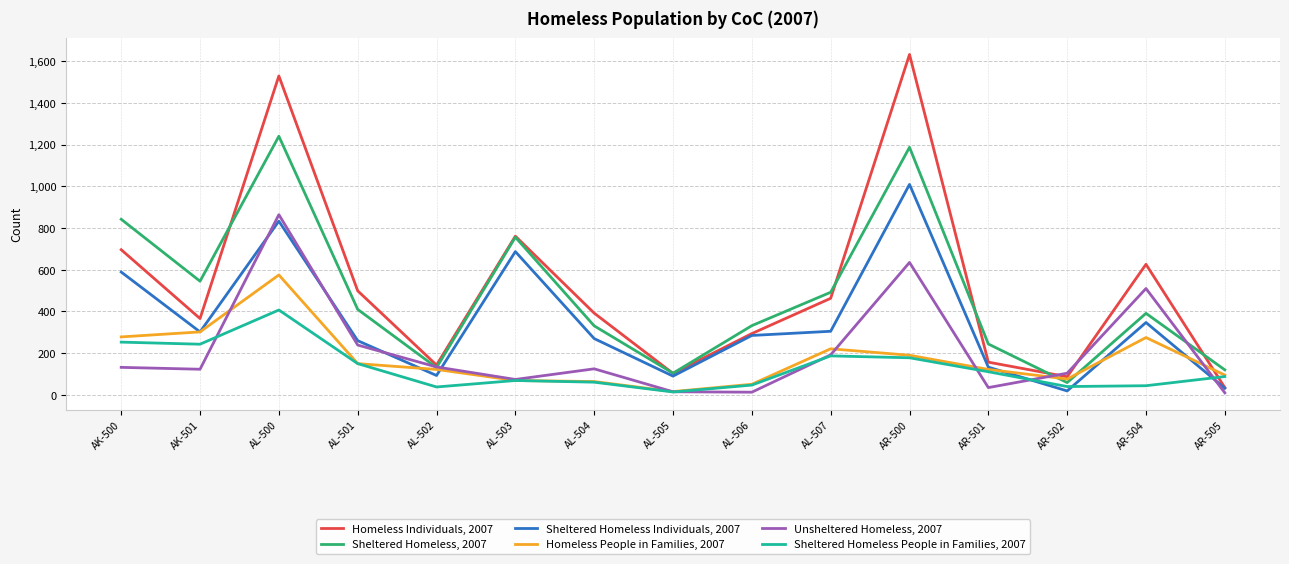

Which series ends up on top after the final intersection of Unsheltered Homeless, 2007 and Sheltered Homeless, 2007?

Sheltered Homeless, 2007